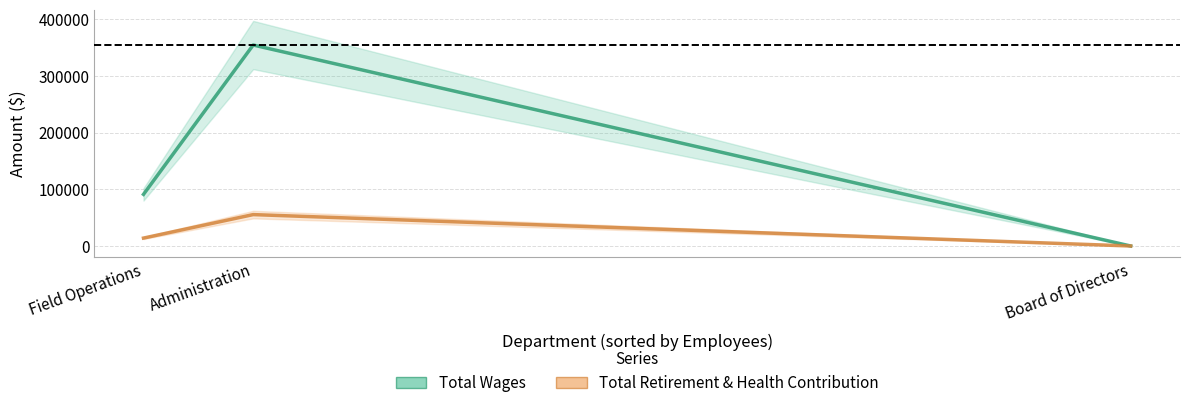

Rank the categories by Total Retirement & Health Contribution value from highest to lowest.

Administration, Field Operations, Board of Directors